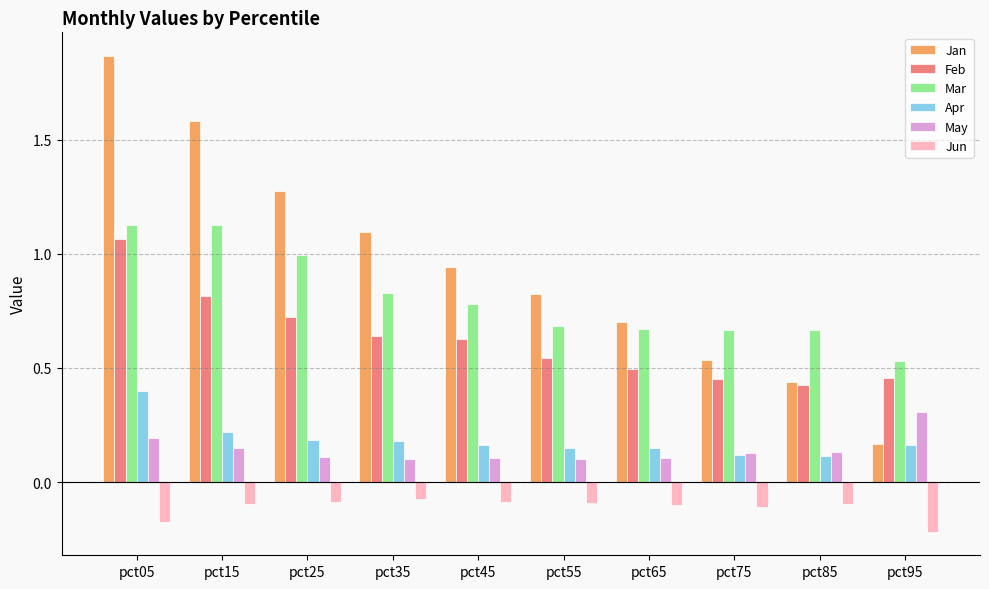

Where is Mar nearest to the value 0?

pct95